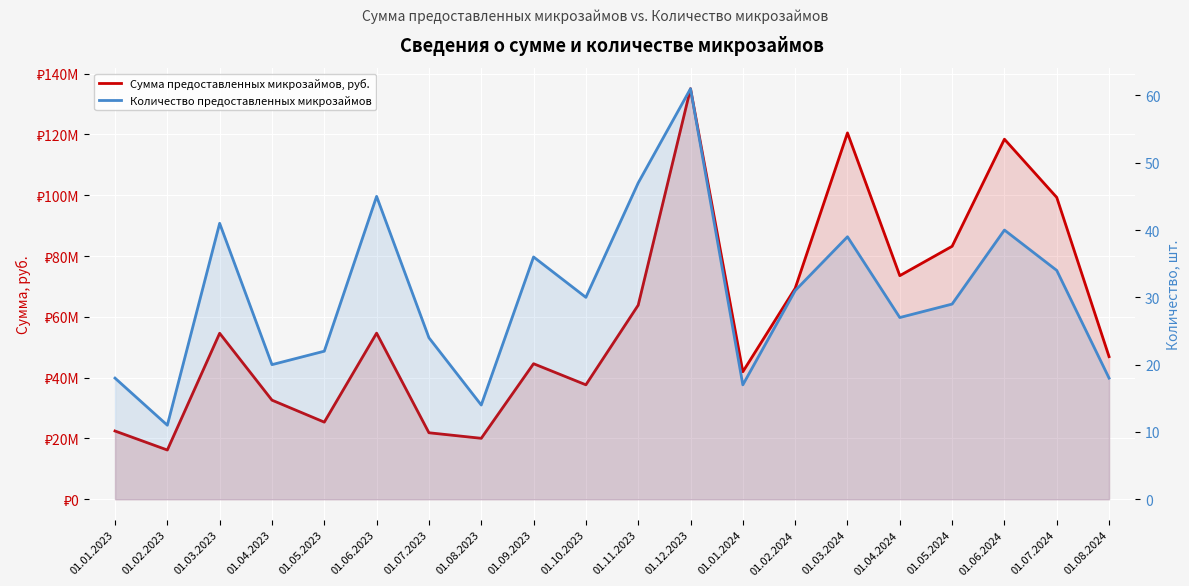

What is the total value across all series at 01.05.2023?

25370022.0